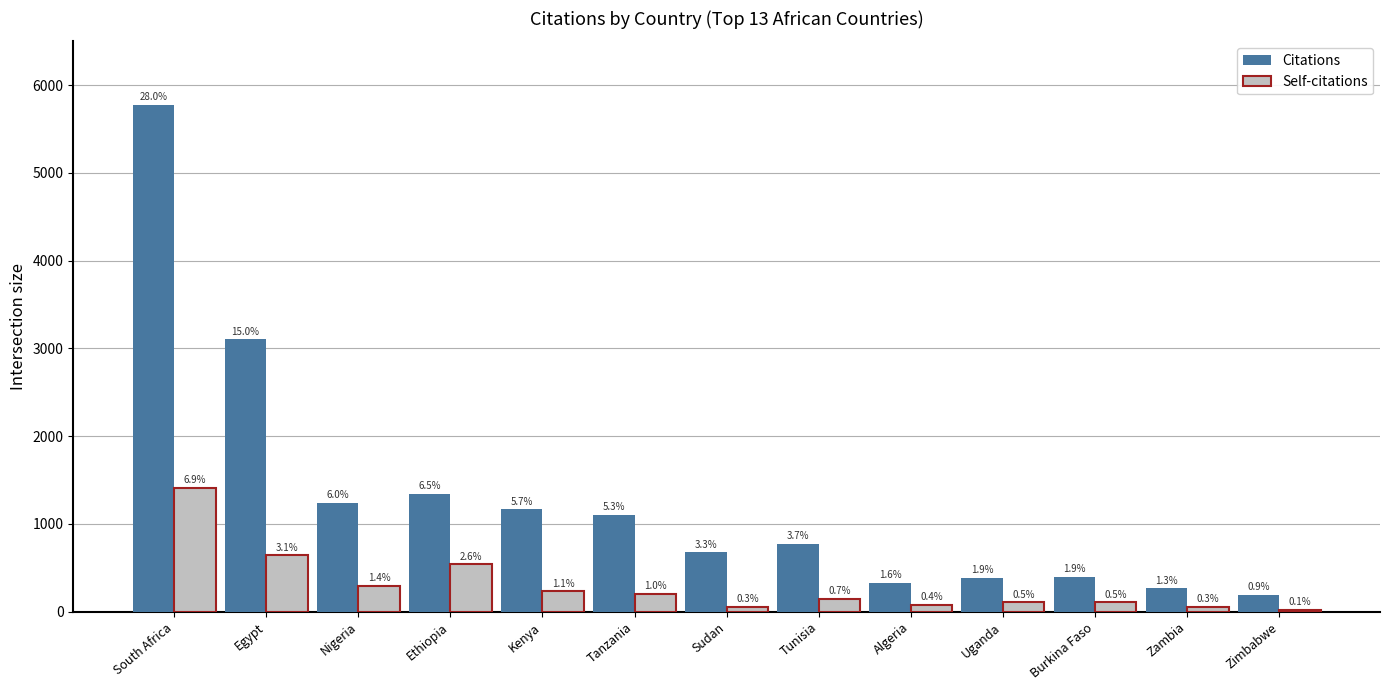

Which series has the widest spread of values?

Citations